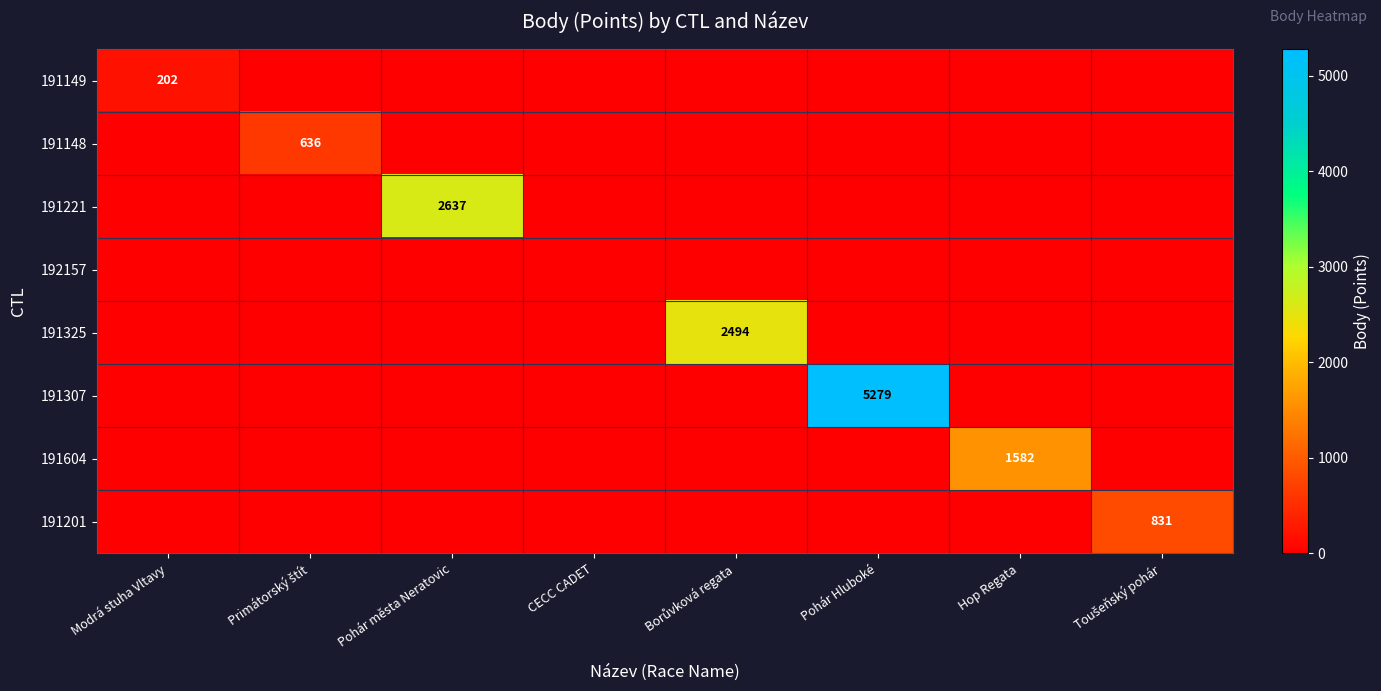

True or false: 191307 has a value of 5279 at Pohár Hluboké.

True